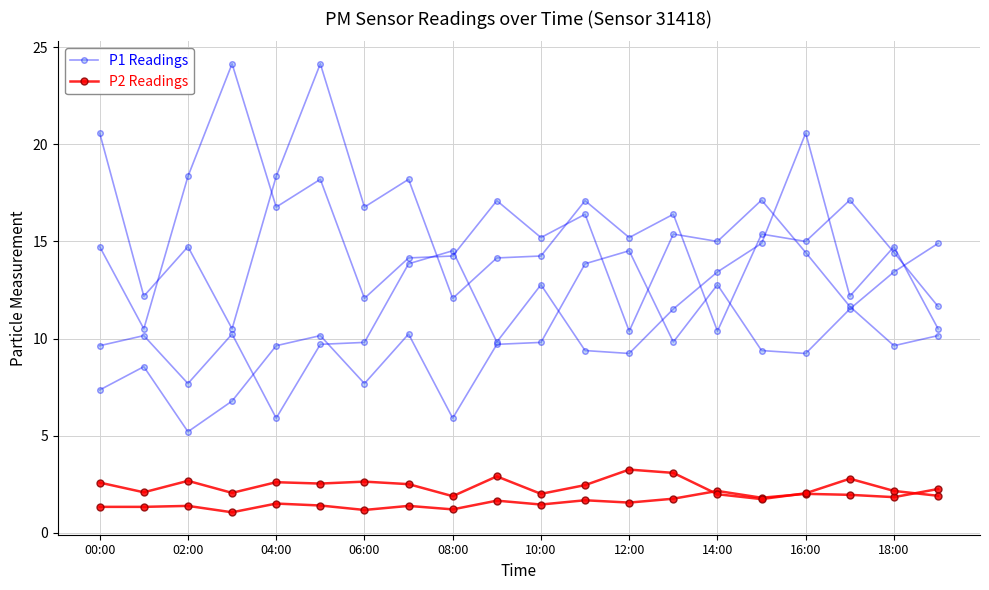

How many interior local peaks does the P1 Readings series have?

5